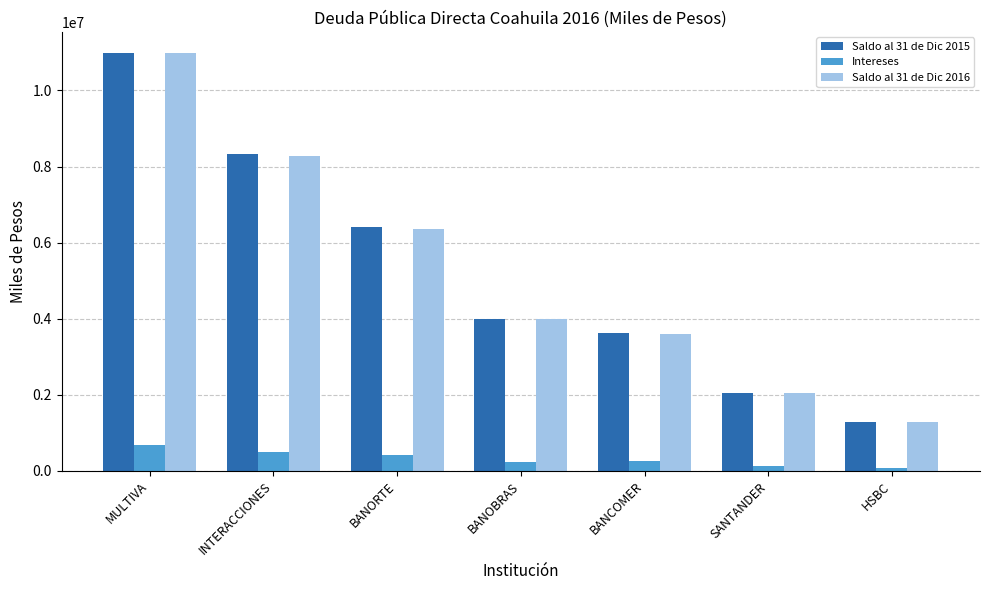

Where does the Saldo al 31 de Dic 2016 series first go above 3983288?

MULTIVA